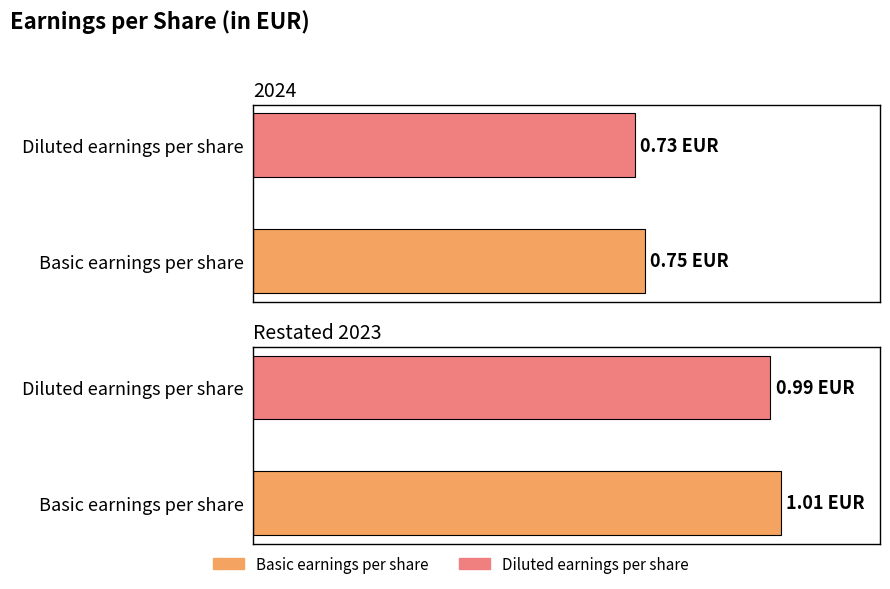

True or false: Restated 2023 has a value of 1.0 at Basic earnings per share.

True